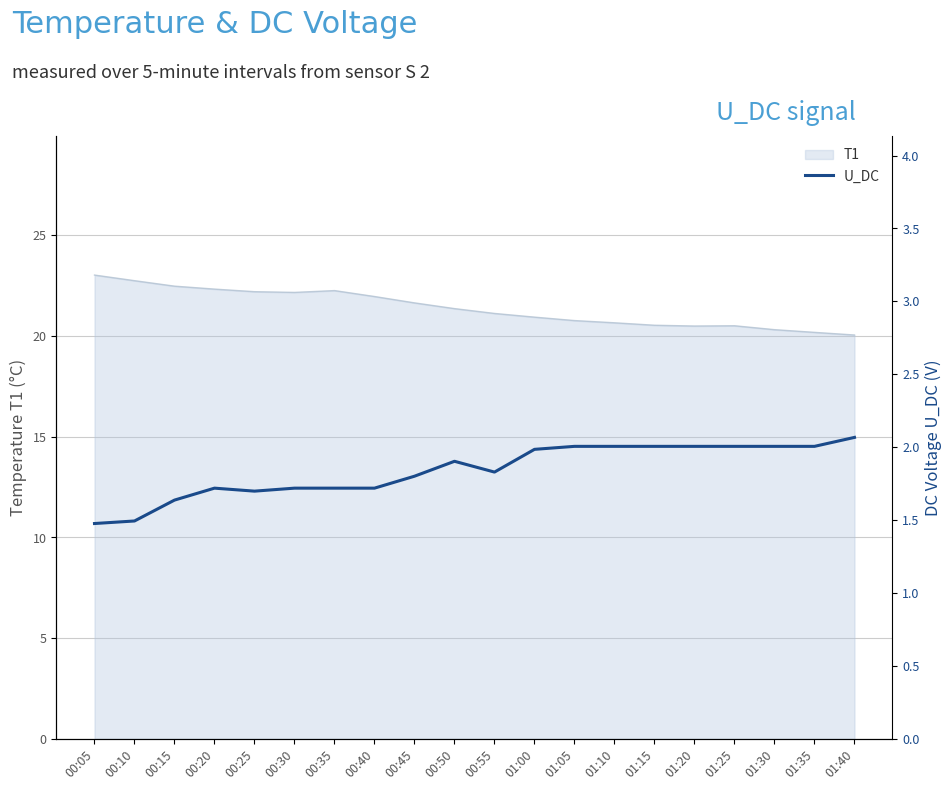

How many points are lower than both their immediate neighbors (excluding endpoints)?

2